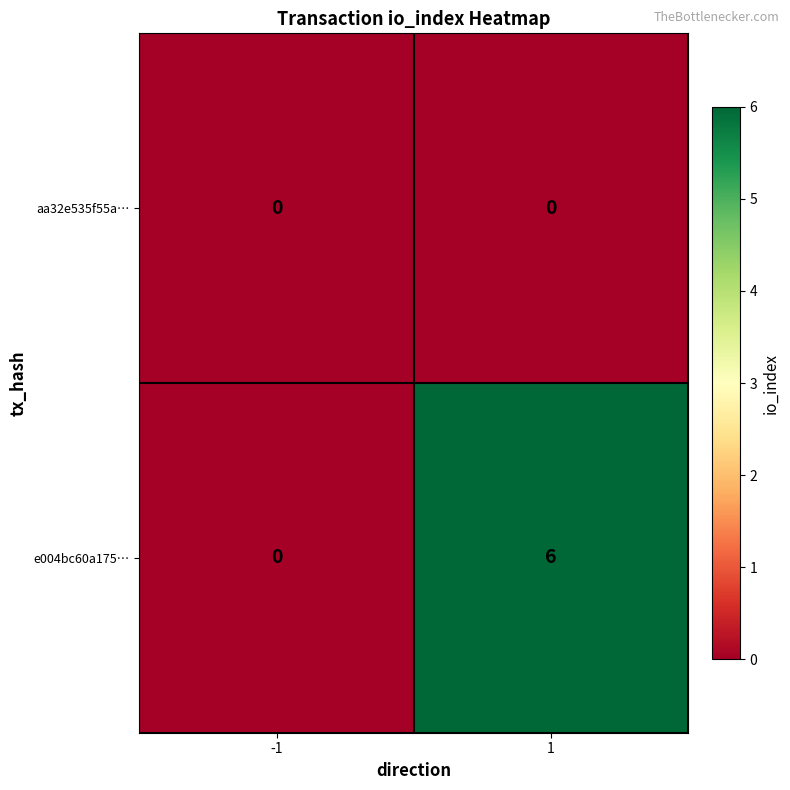

What is the greatest value displayed?

6